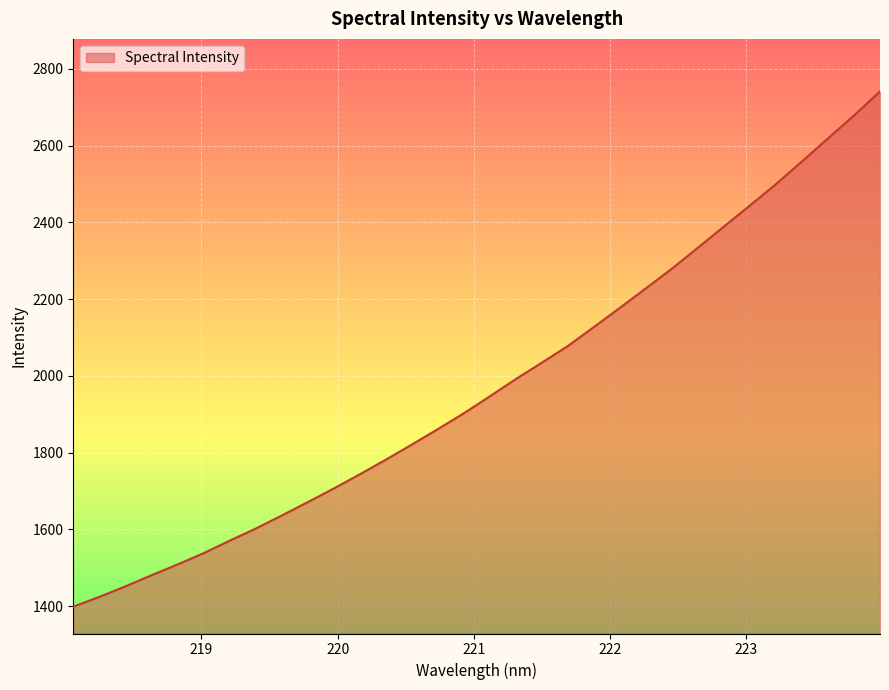

What is the sum of all values?

63218.7